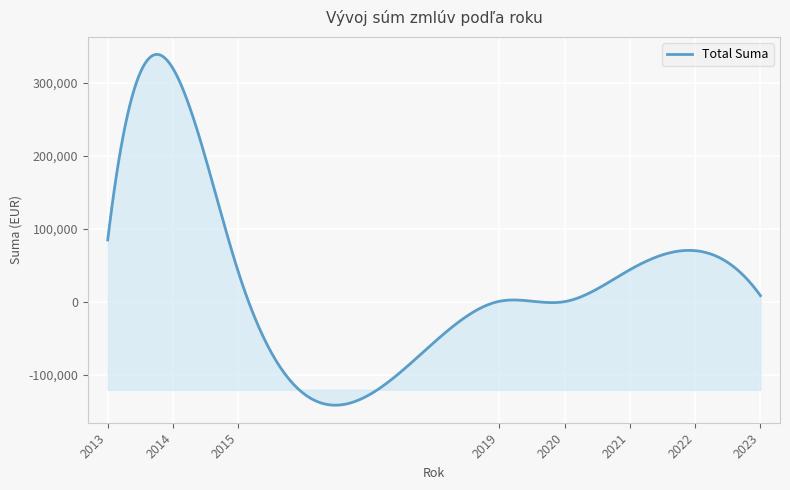

What is the maximum value shown in the chart?

338389.5